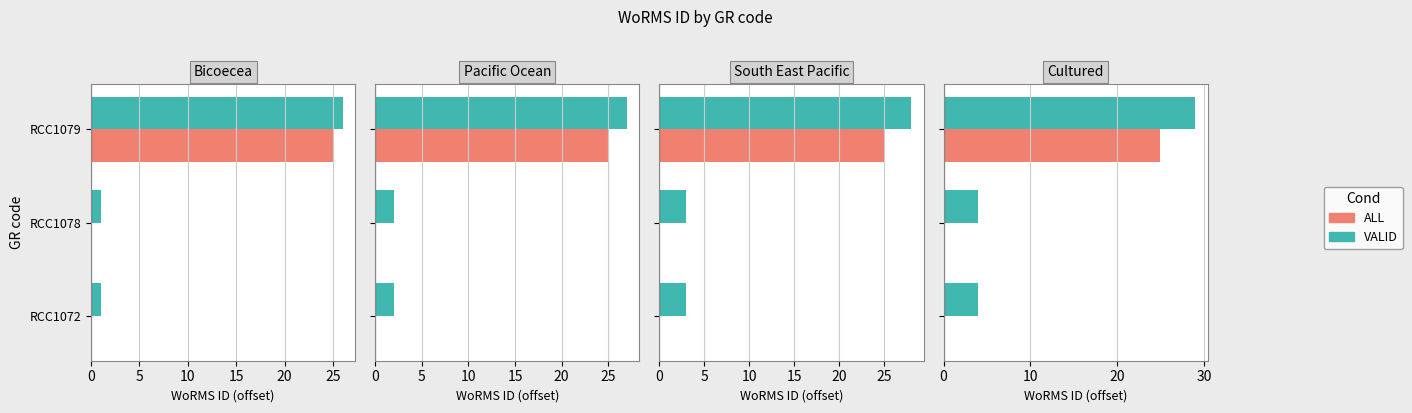

How many groups of bars are there?

3